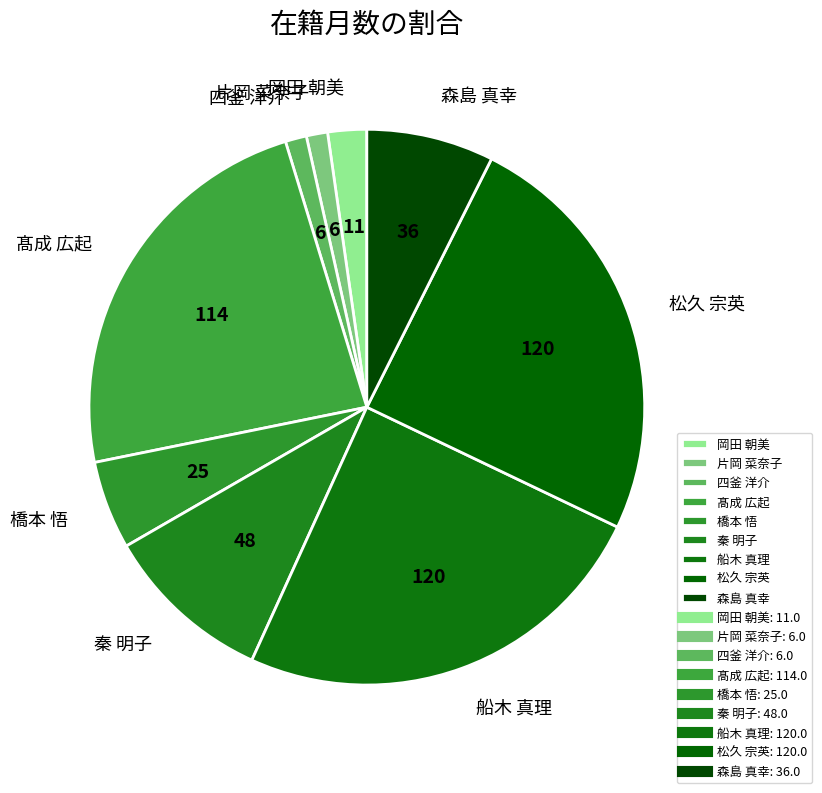

Combined, do 秦 明子 and 片岡 菜奈子 account for over 50%?

No